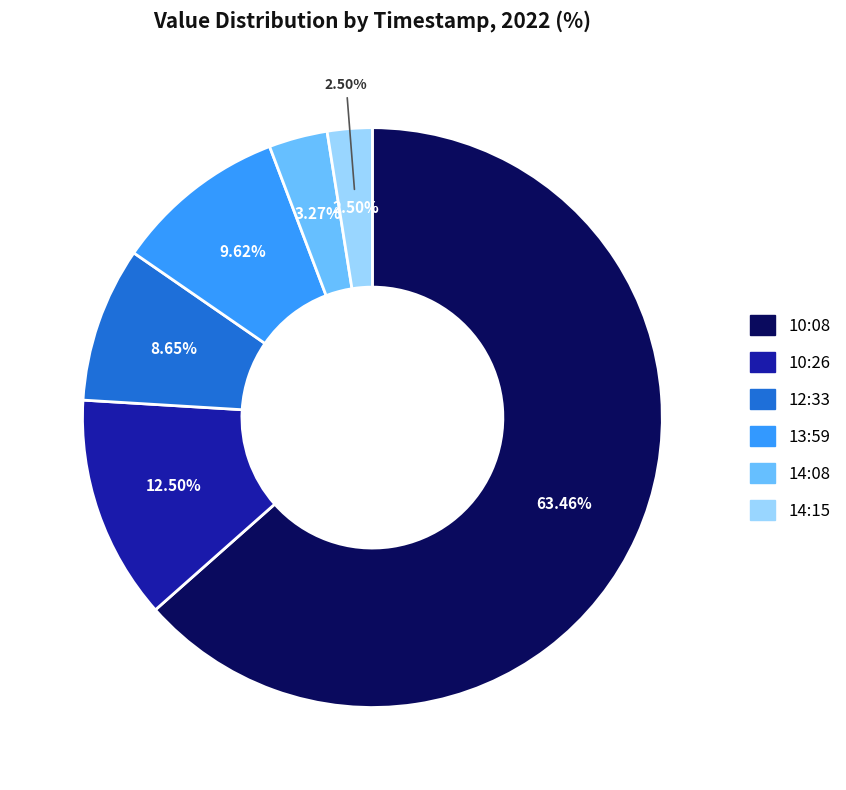

How many slices are in this pie chart?

6